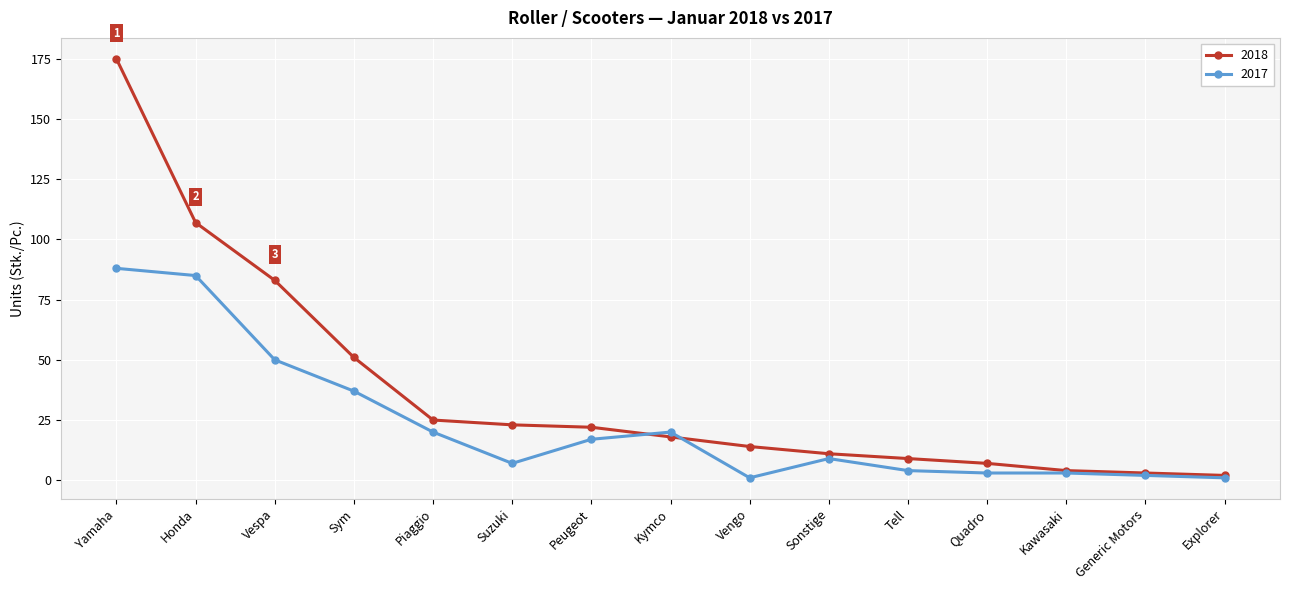

Rank the series by their maximum value, from lowest to highest.

2017, 2018